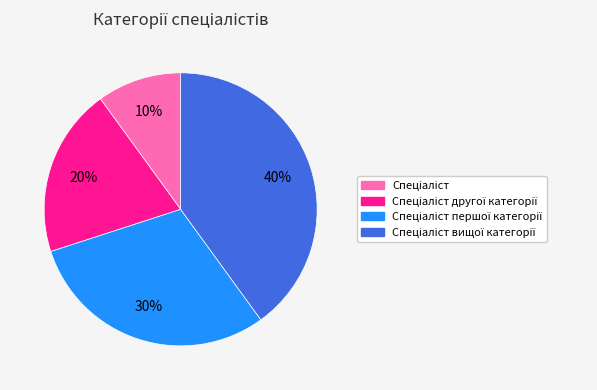

To the nearest percent, what is the difference between the largest and smallest slice percentages?

30%